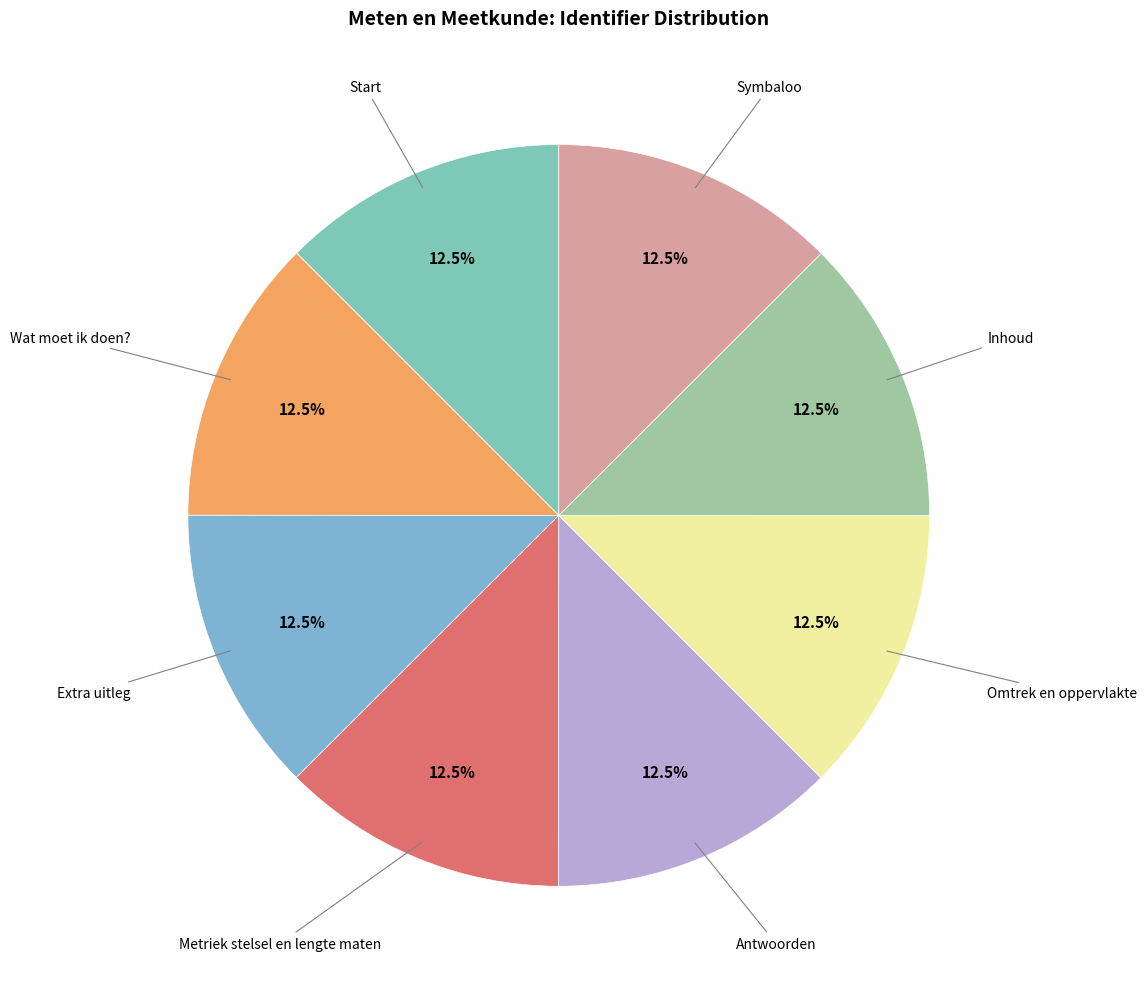

How many segments does this pie chart have?

8